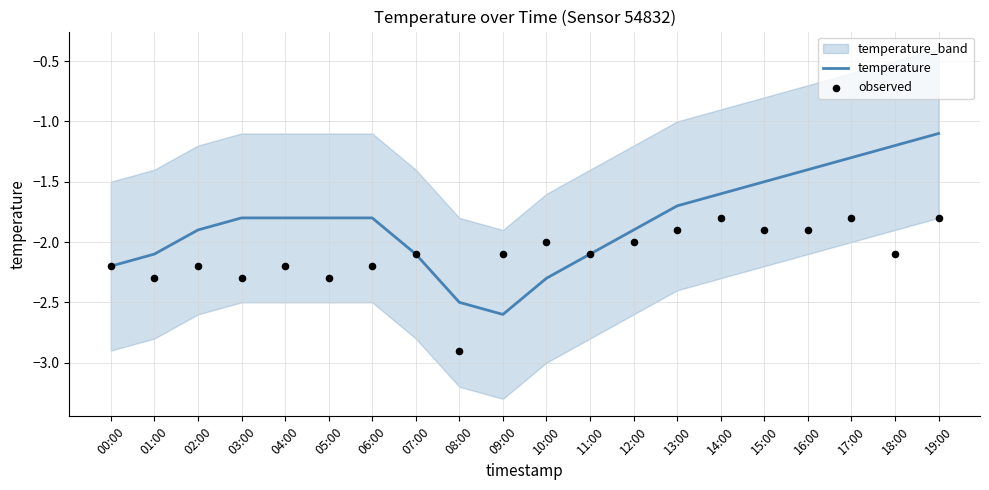

True or false: temperature has a value of -1.6 at 14:00.

True